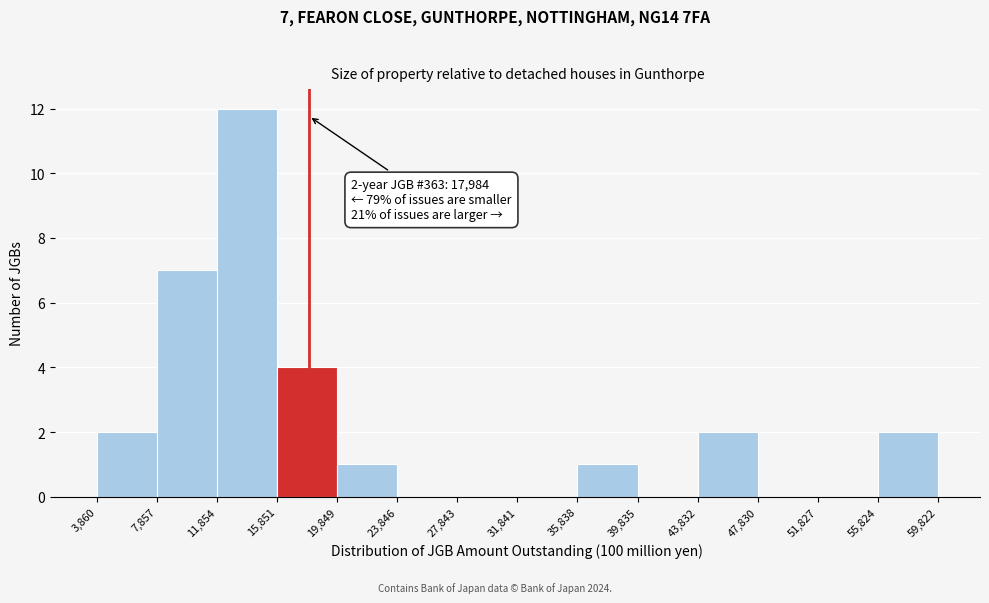

Over which range of the x-axis is the bar tallest?

11,854 to 15,851